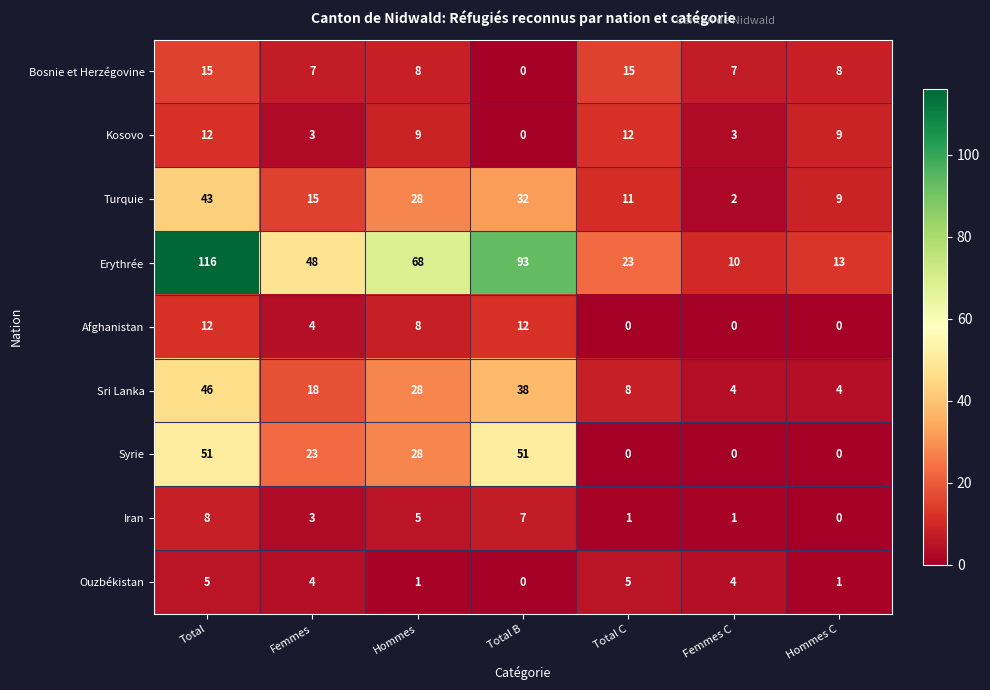

The value of Sri Lanka at Femmes C is 4. True or false?

True